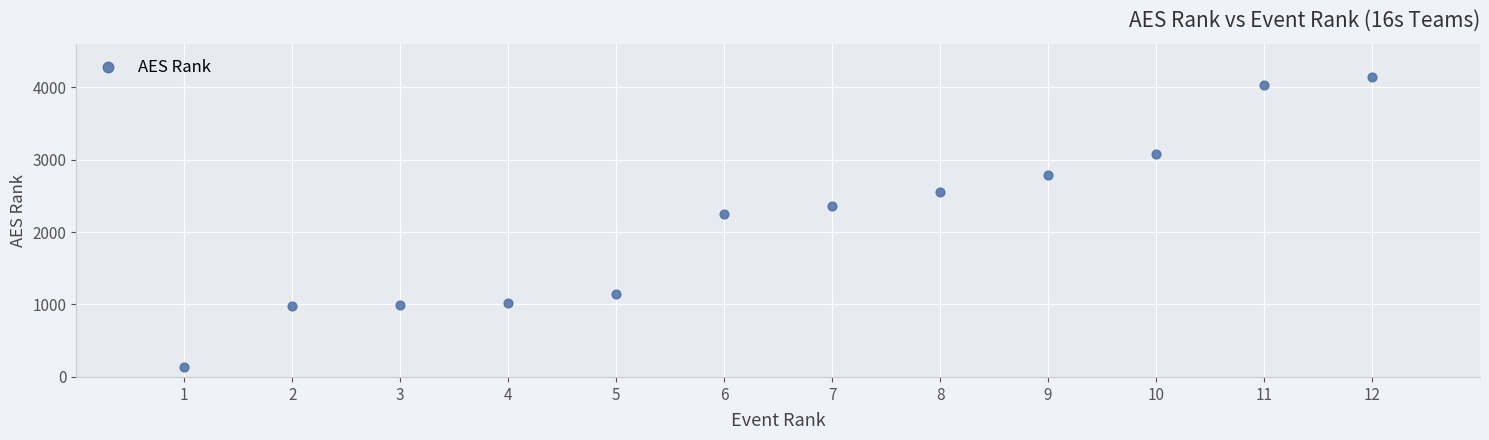

What Y value in the scatter plot is closest to 2138?

2243